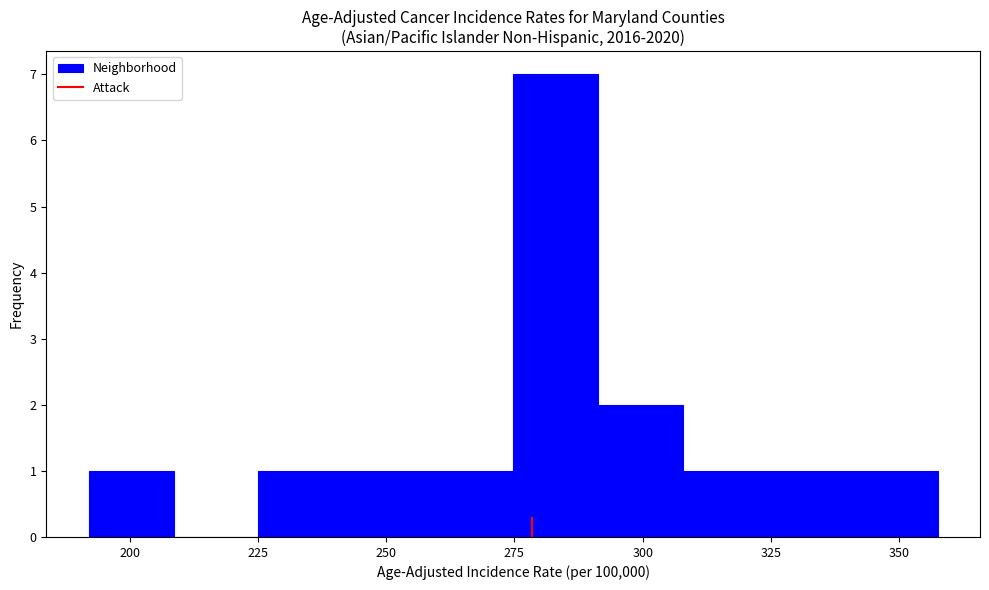

Around what value on the x-axis is the tallest bar? Give the approximate position of its centre, as read against the axis.

285